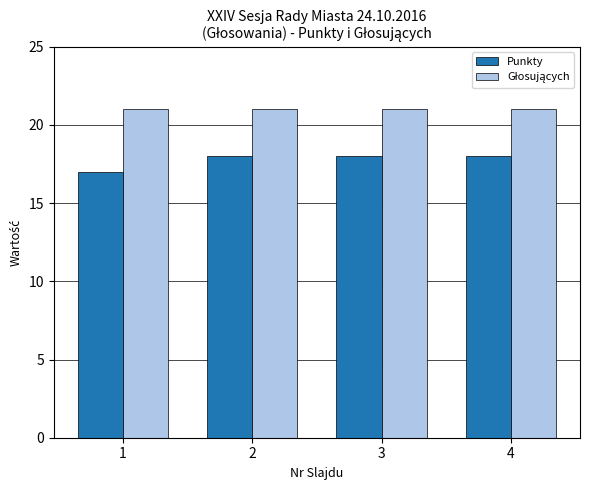

What is the minimum value for Punkty?

17